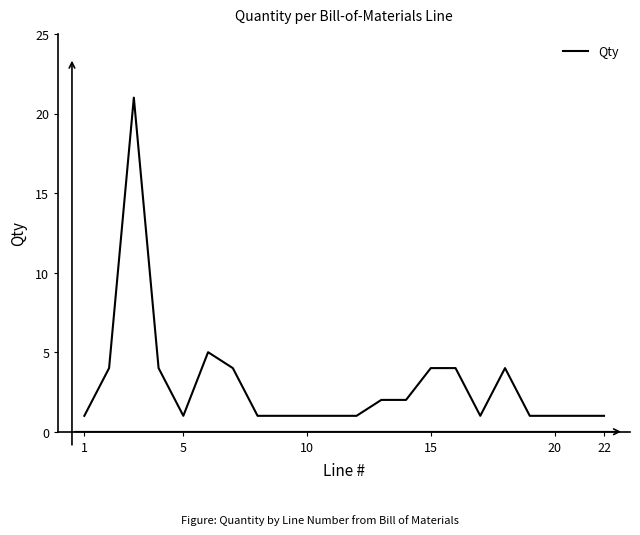

What is the difference between the maximum and minimum values?

20